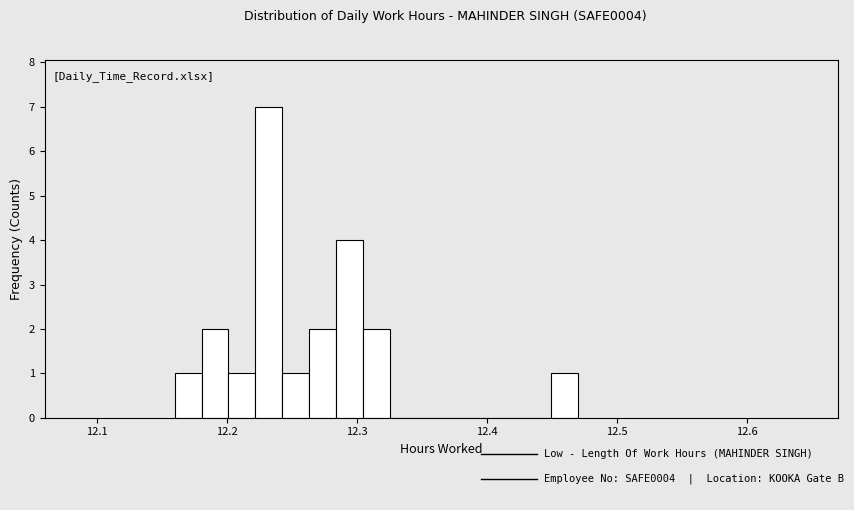

Around what value on the x-axis is the tallest bar? Give the approximate position of its centre, as read against the axis.

12.23